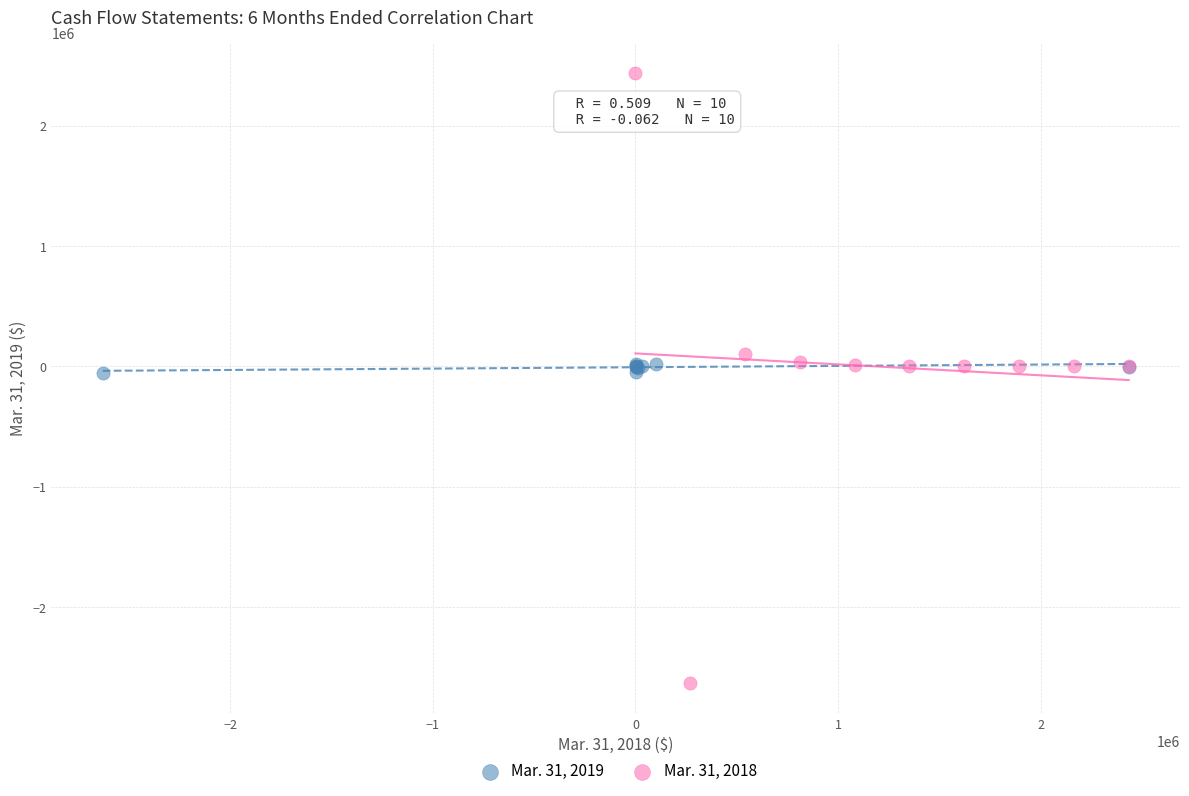

Which series has the widest spread of Y values?

Mar. 31, 2018